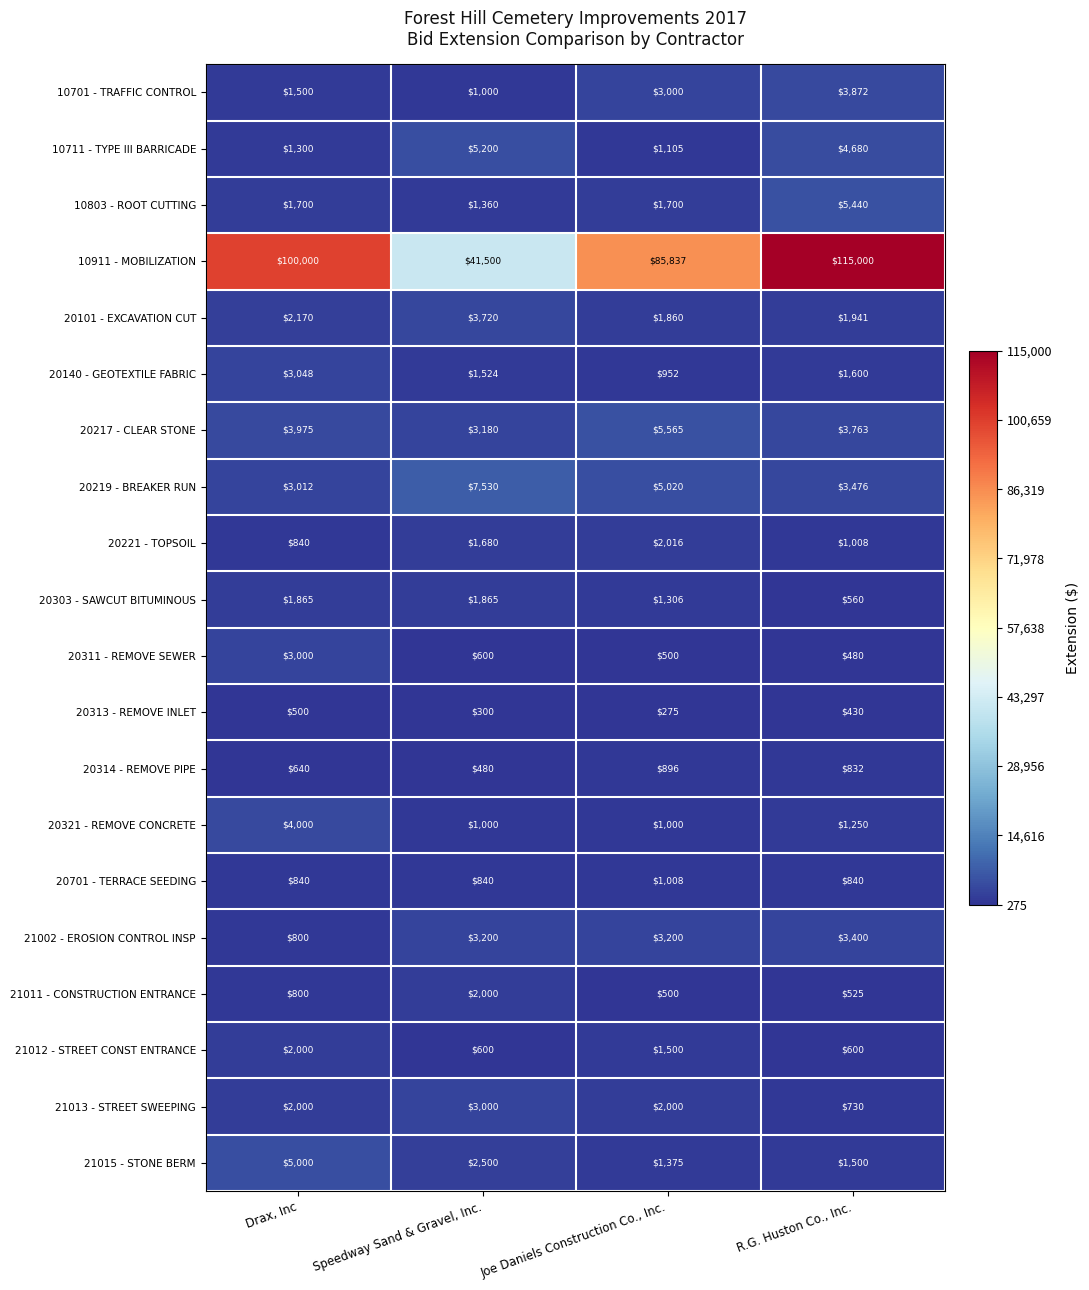

What is the difference between the maximum and minimum values in the 21002 - EROSION CONTROL INSP series?

2600